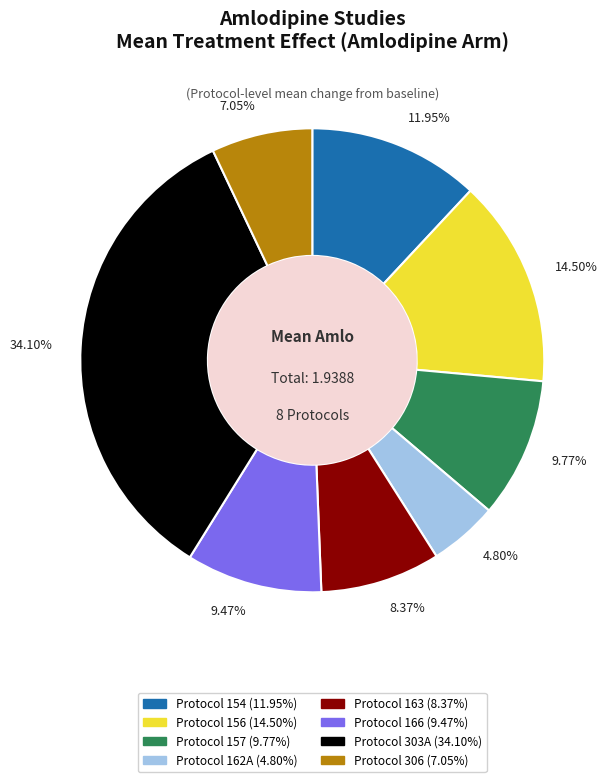

Combined, do Protocol 157 and Protocol 306 account for over 50%?

No